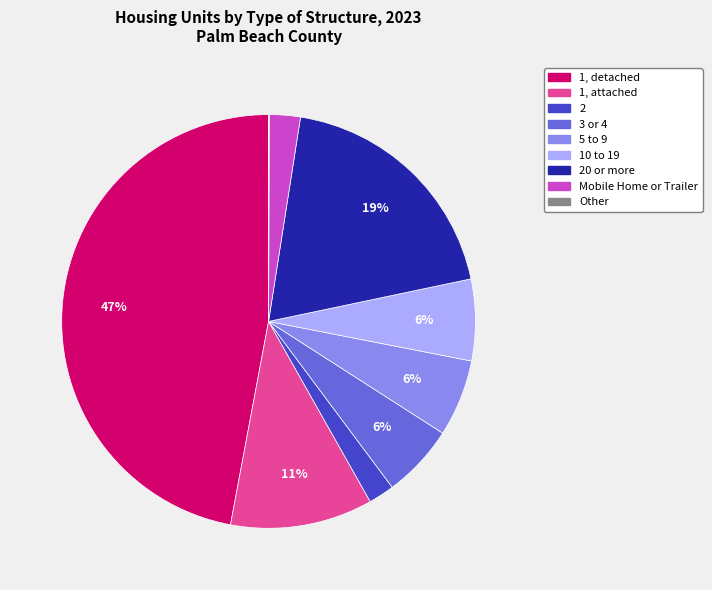

To the nearest percent, what is the average slice percentage?

11%